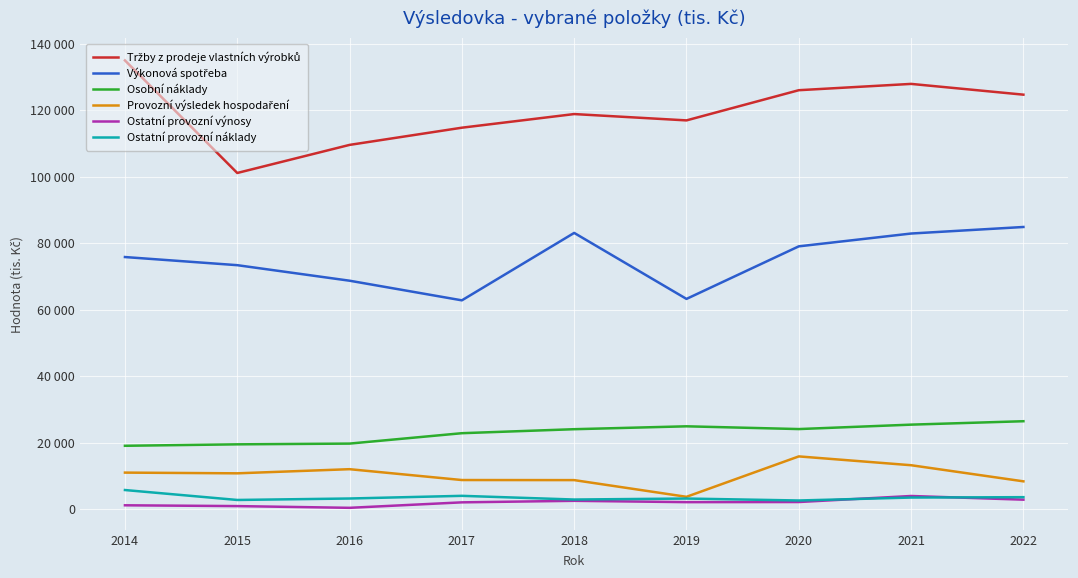

What is the total value across all series at 2020?

249616